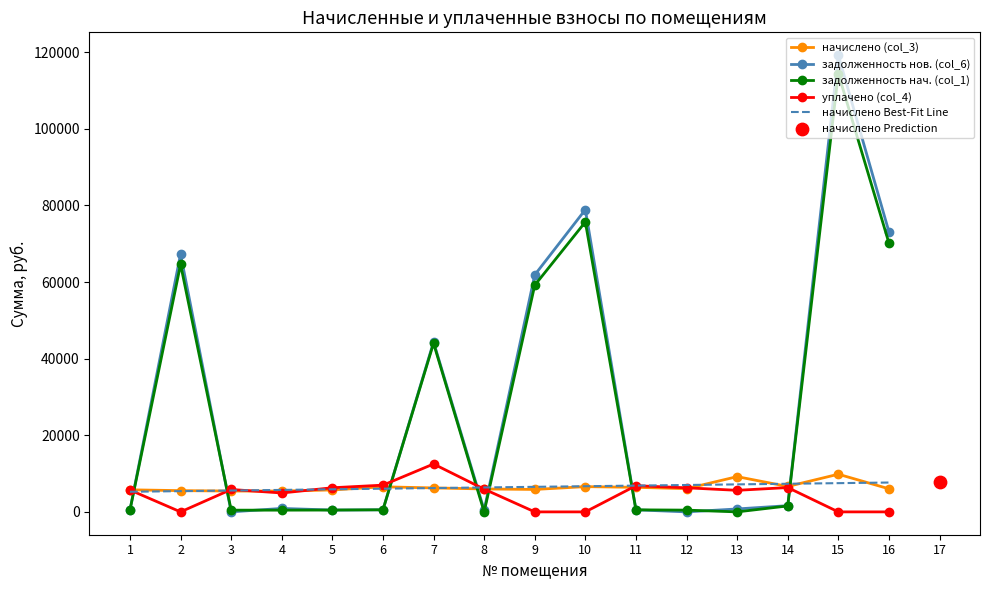

Is the value of уплачено (col_4) at 9 greater than the value of начислено (col_3) at 12?

No